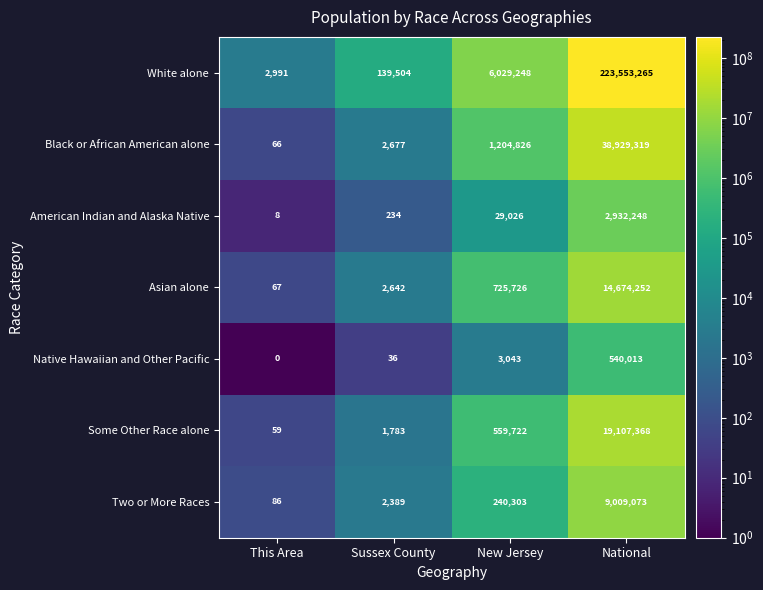

Which series has the largest total across all categories?

White alone